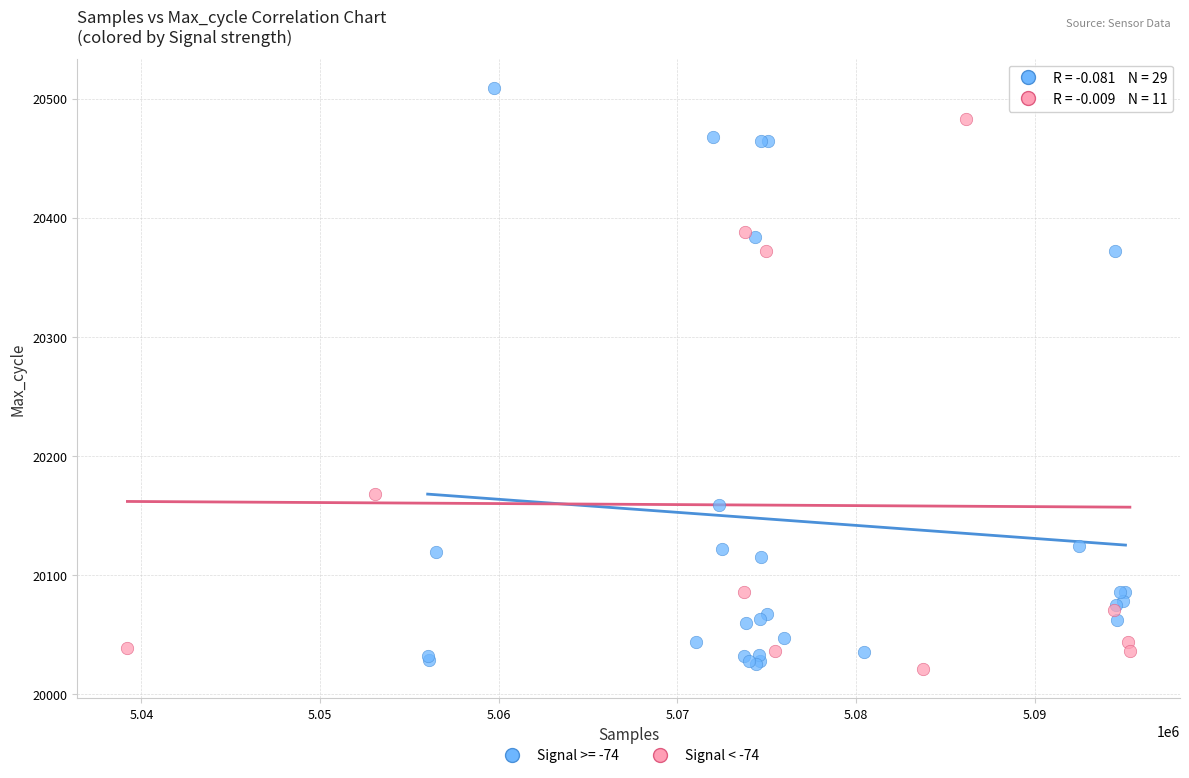

Which series contains the highest Y value?

Signal >= -74